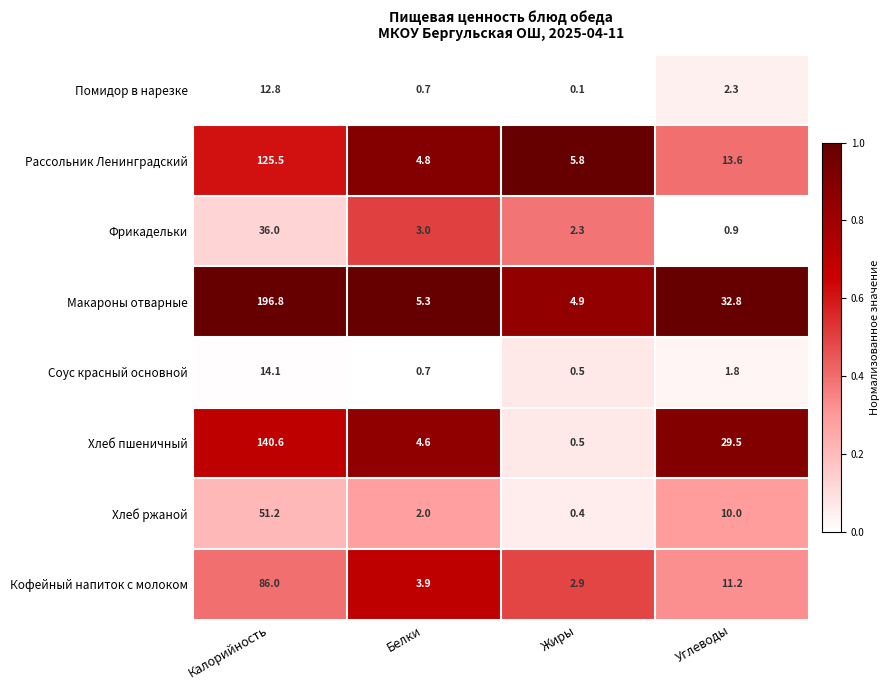

Count the number of categories in the chart.

4